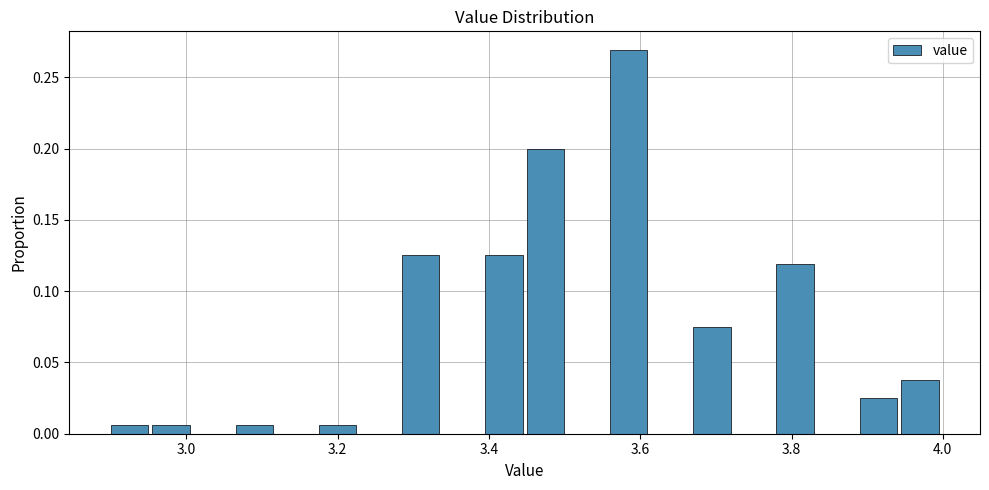

Read against the x-axis, roughly where is the centre of the tallest bar?

3.58